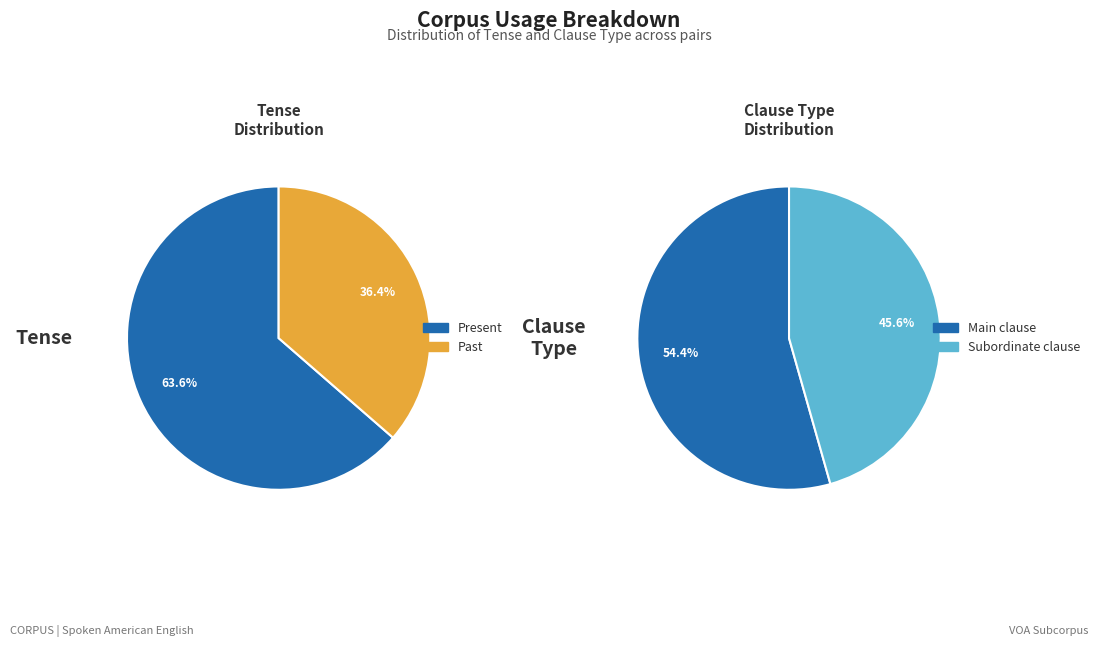

Combined, do Present and Past account for over 50%?

Yes